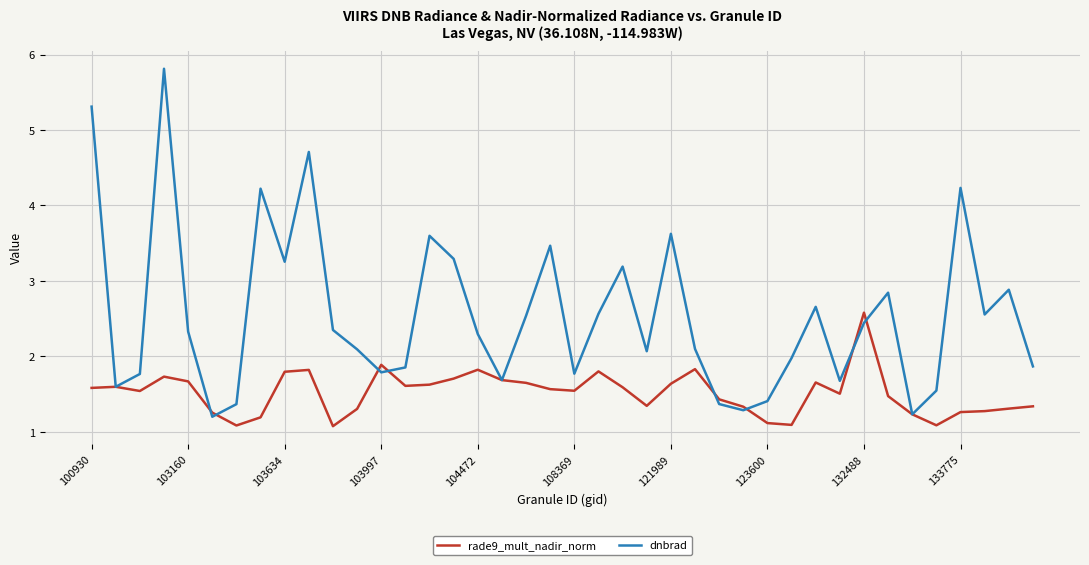

Count the number of data series in this chart.

2